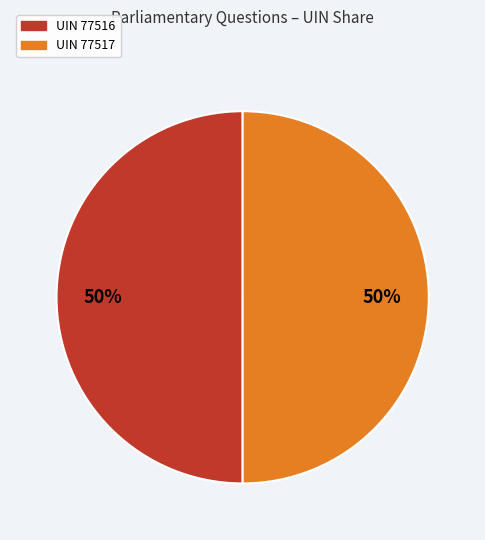

How many segments does this pie chart have?

2